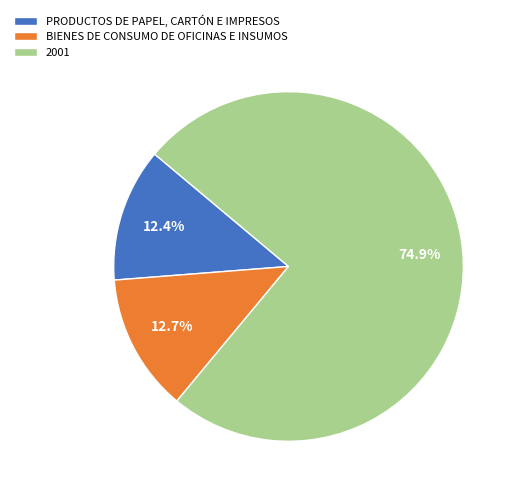

To the nearest percent, what percentage of the pie is BIENES DE CONSUMO DE OFICINAS E INSUMOS?

13%